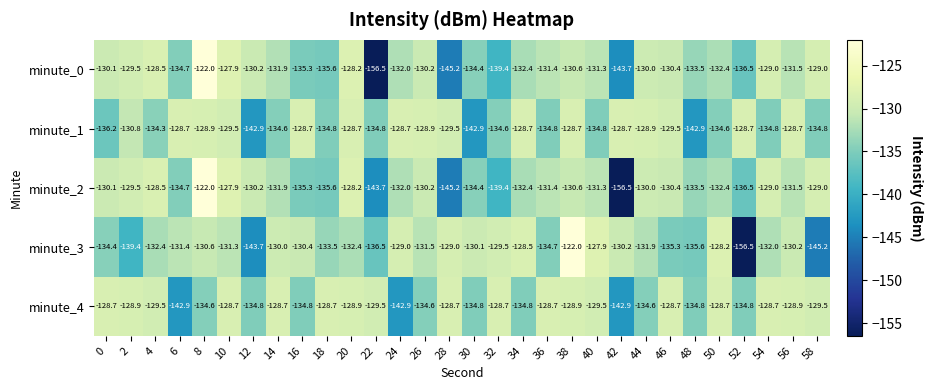

The minute_3 series shows -134.4 at 0. True or false?

True